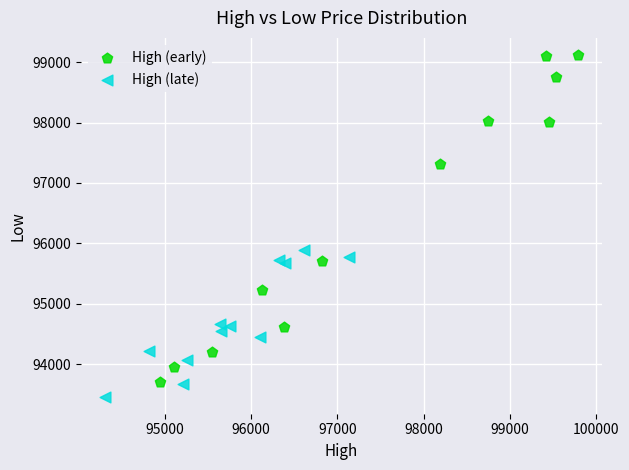

Which series contains the highest Y value?

High (early)